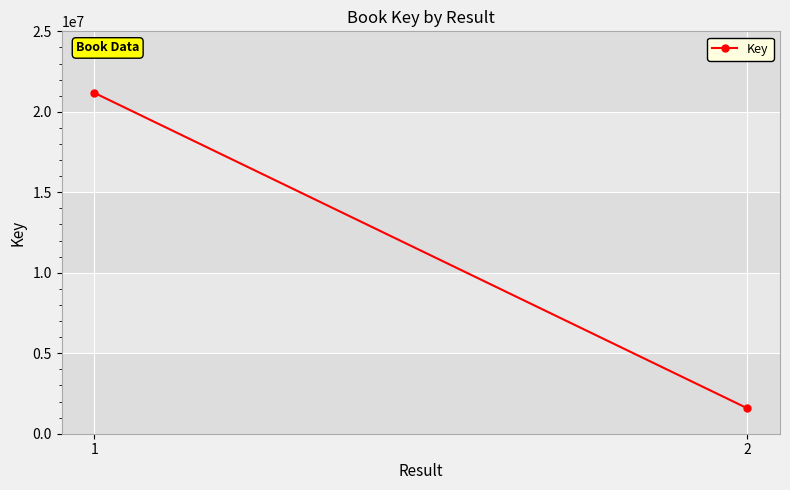

Reading left to right, transcribe all the data shown in this chart.

1=21178124	2=1579293